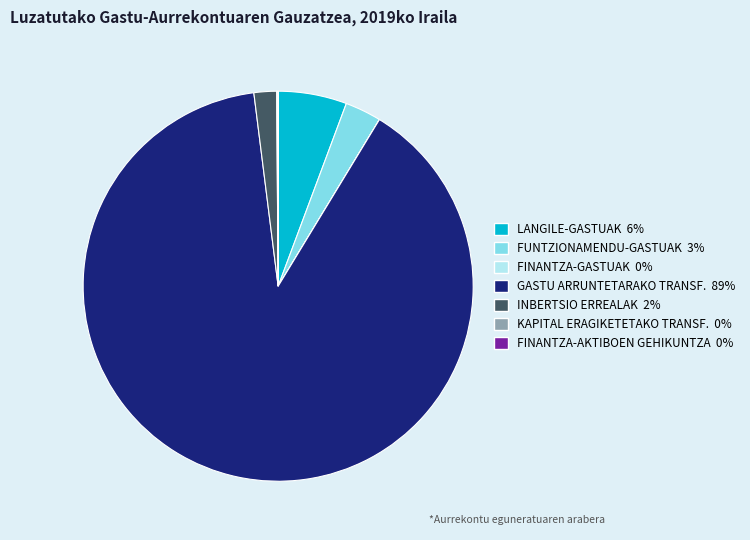

The GASTU ARRUNTETARAKO TRANSF. 89% slice represents 89% of the pie. True or false?

True